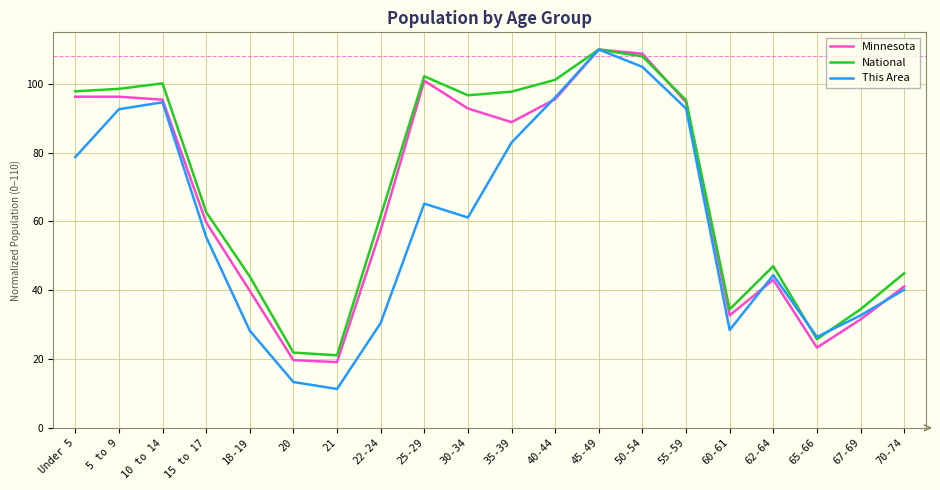

What is the approximate value of This Area at 67-69?

32.7